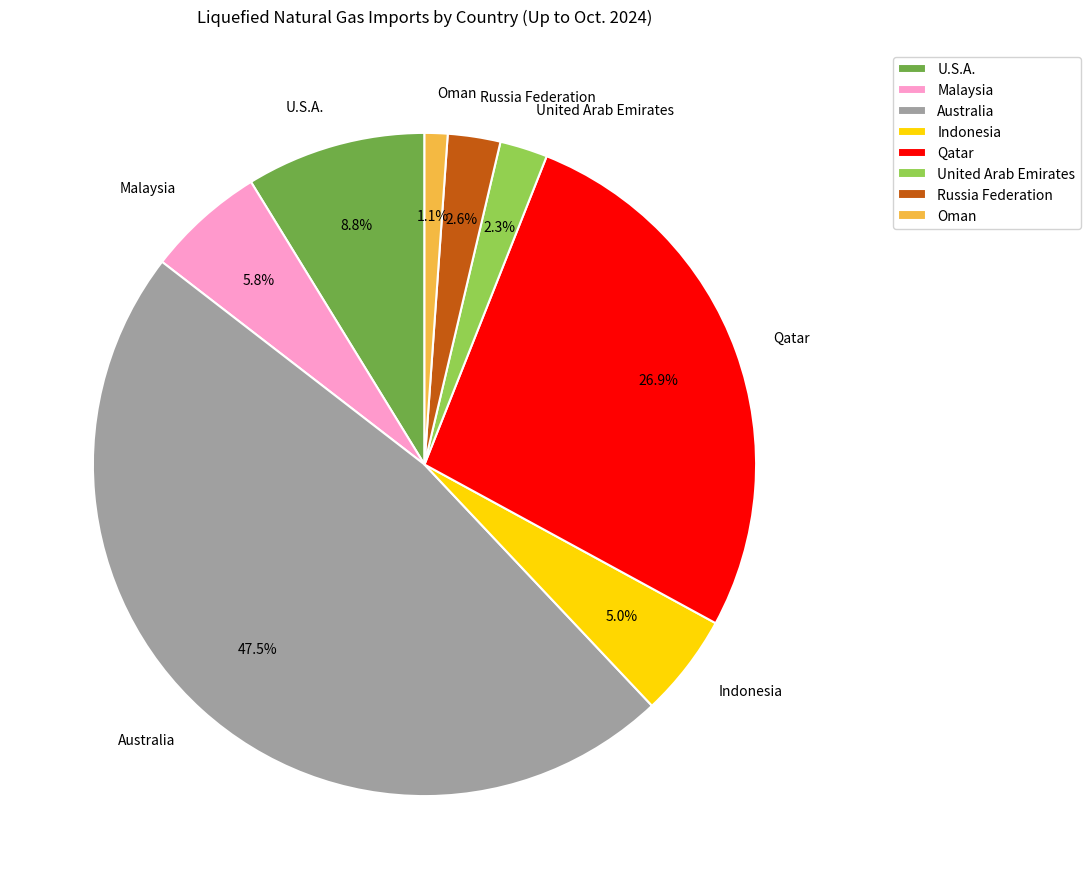

What is the ratio of the value at Australia to the value at Qatar?

1.8